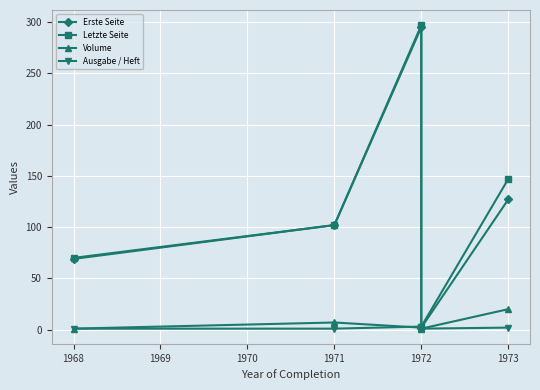

True or false: Ausgabe / Heft and Erste Seite cross at least once.

False